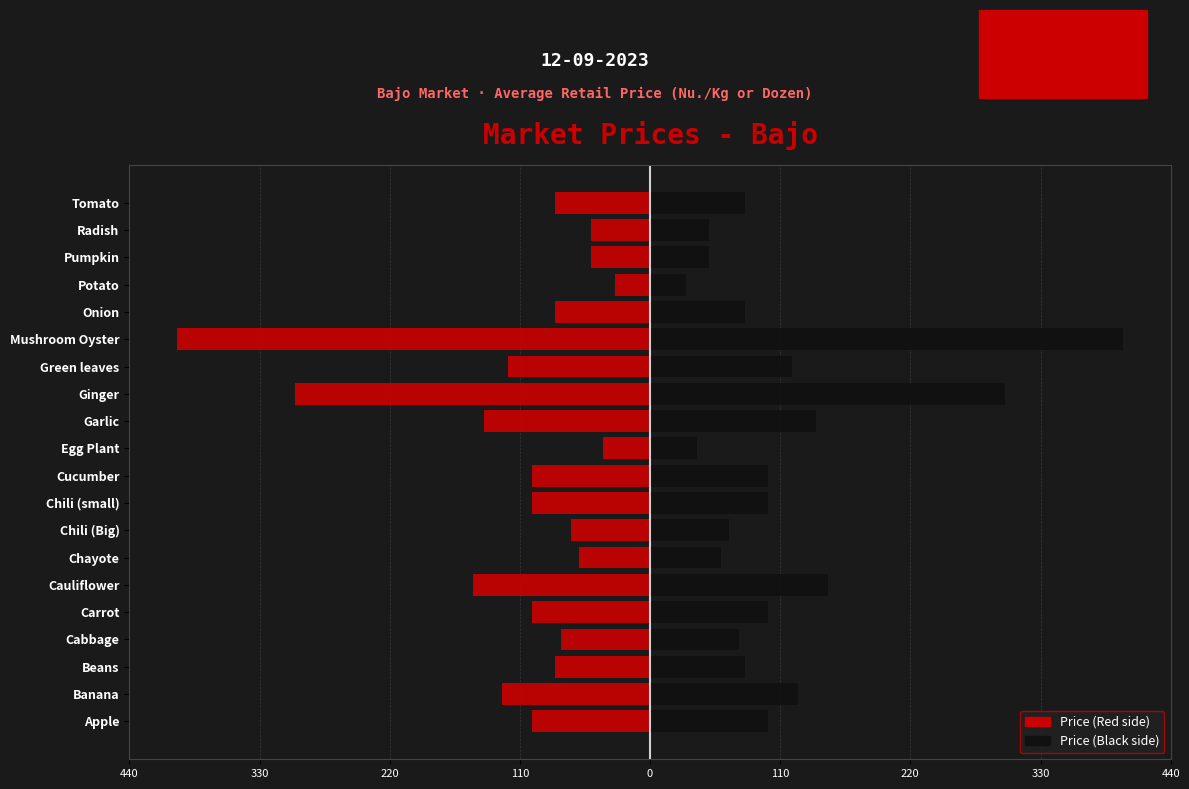

Does the chart contain stacked bars?

No